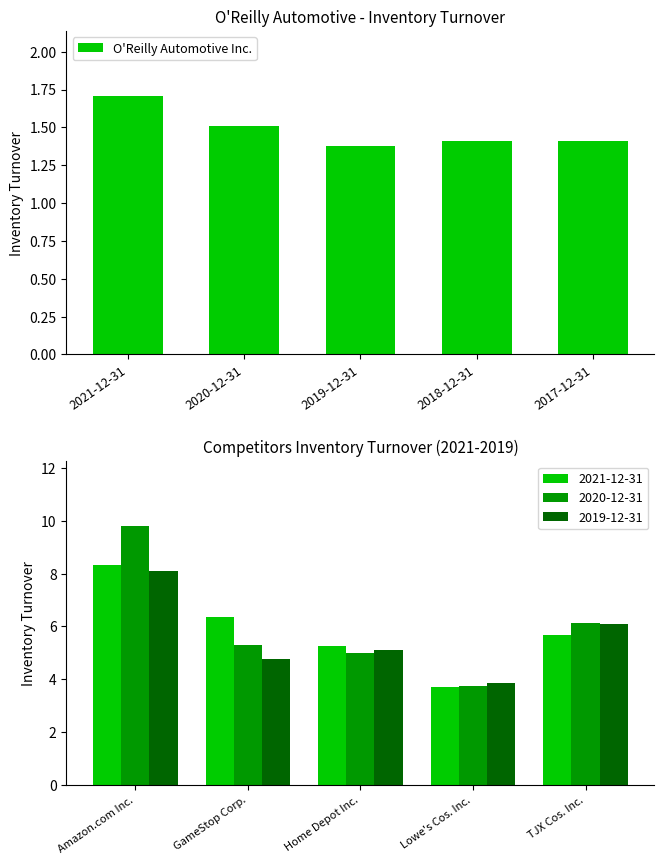

The chart shows a value of 1.4 at 2019-12-31. True or false?

True